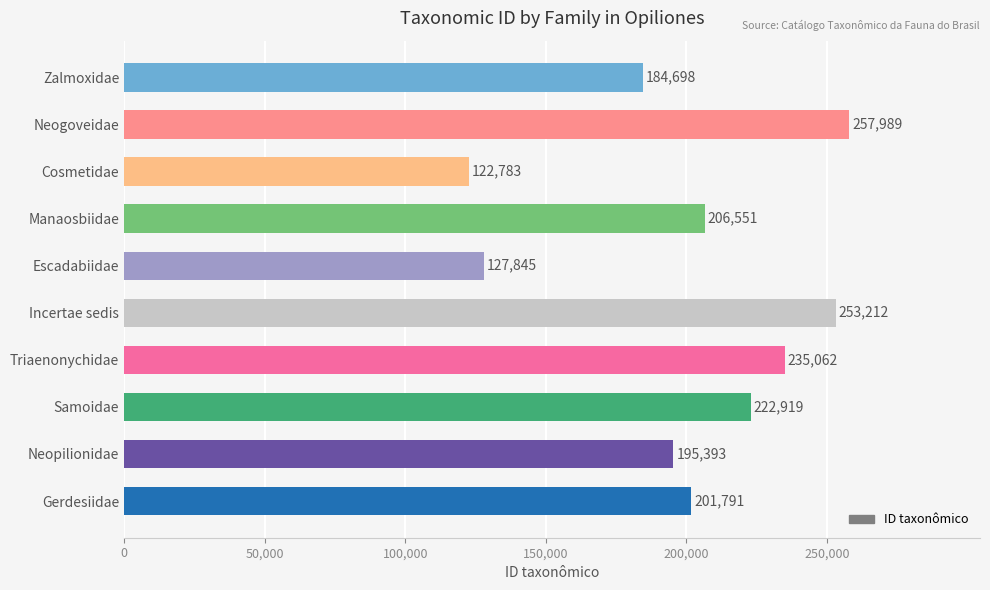

Does the chart contain stacked bars?

No